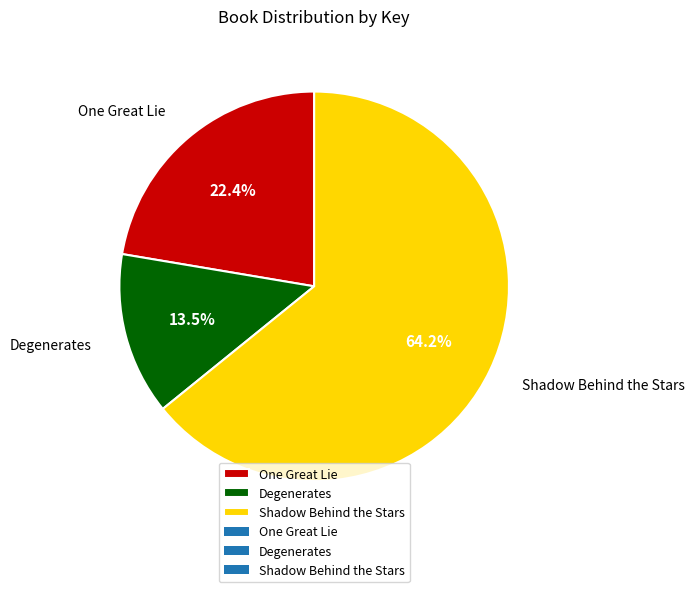

Which slice is the largest?

Shadow Behind the Stars